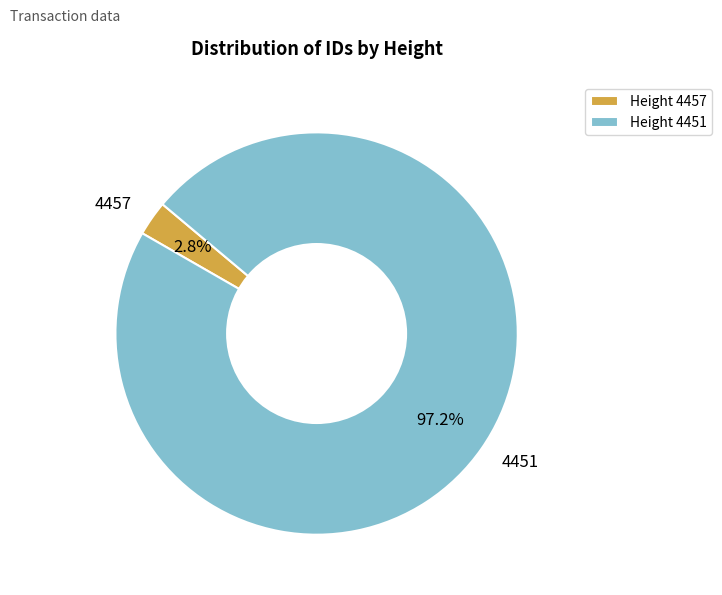

How many segments does this pie chart have?

2